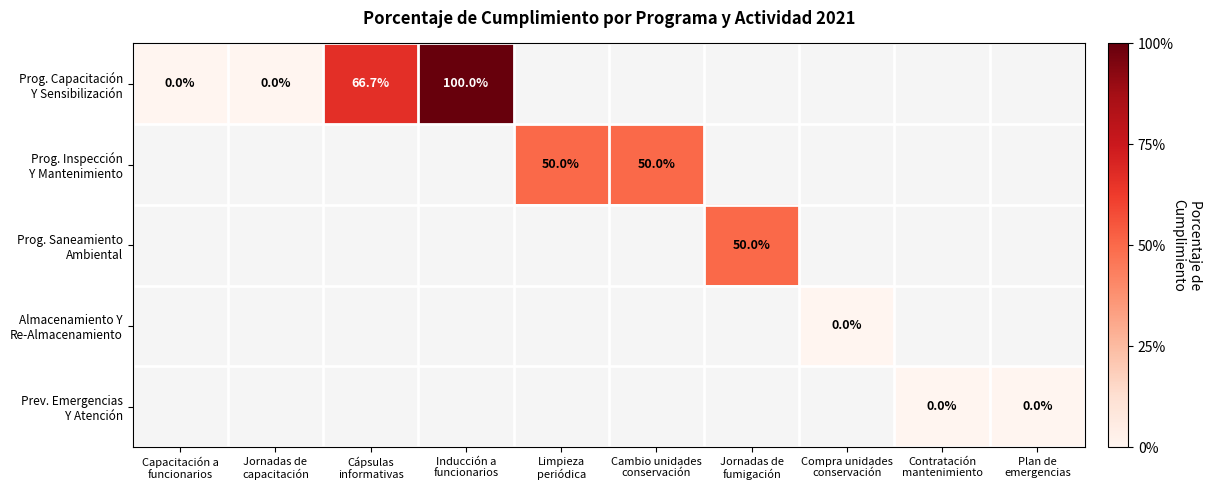

What is the maximum value for Prog. Capacitación Y Sensibilización?

1.0